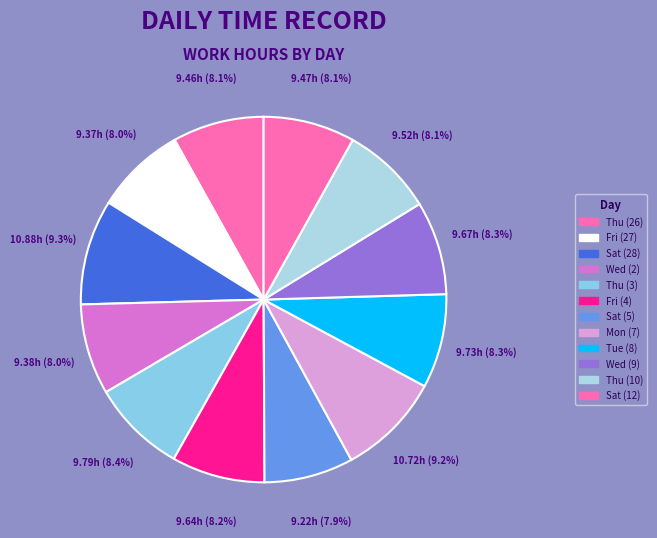

What is the smallest slice in the pie chart?

Sat (5)